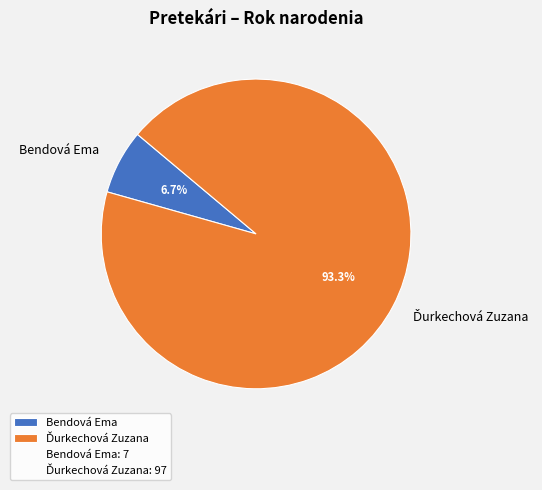

Count the number of slices in the pie.

2